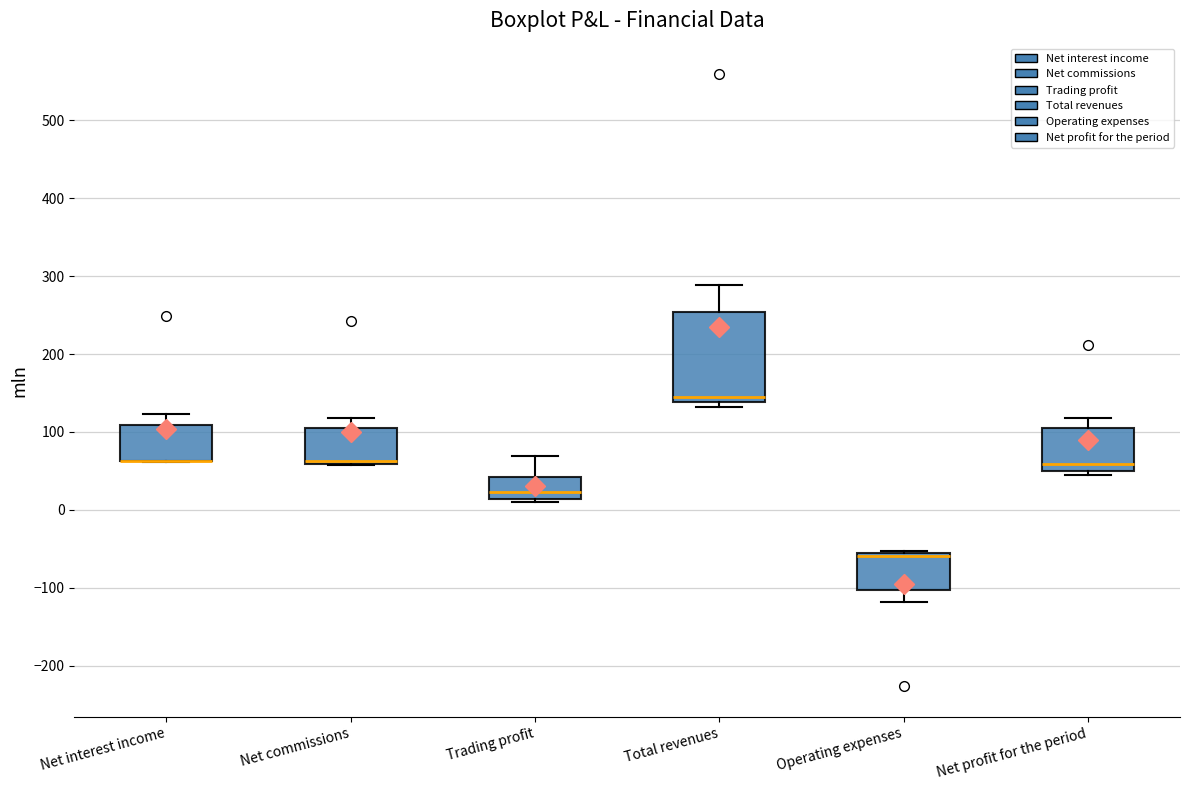

Where does the upper whisker of the box for Net profit for the period end on the y-axis? The values are not printed on the chart, so give them approximately, as read against the axis.

120